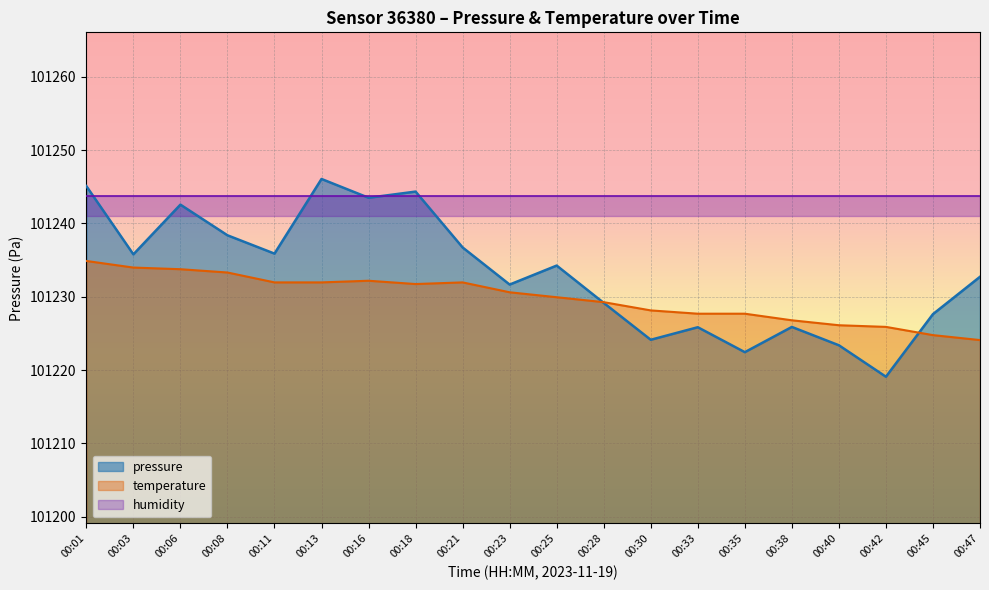

How many data points in pressure are less than 101234?

10